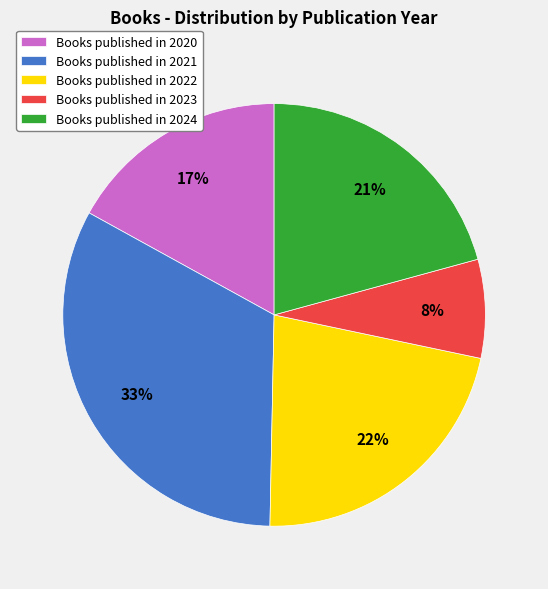

Is there a majority slice in this chart?

No